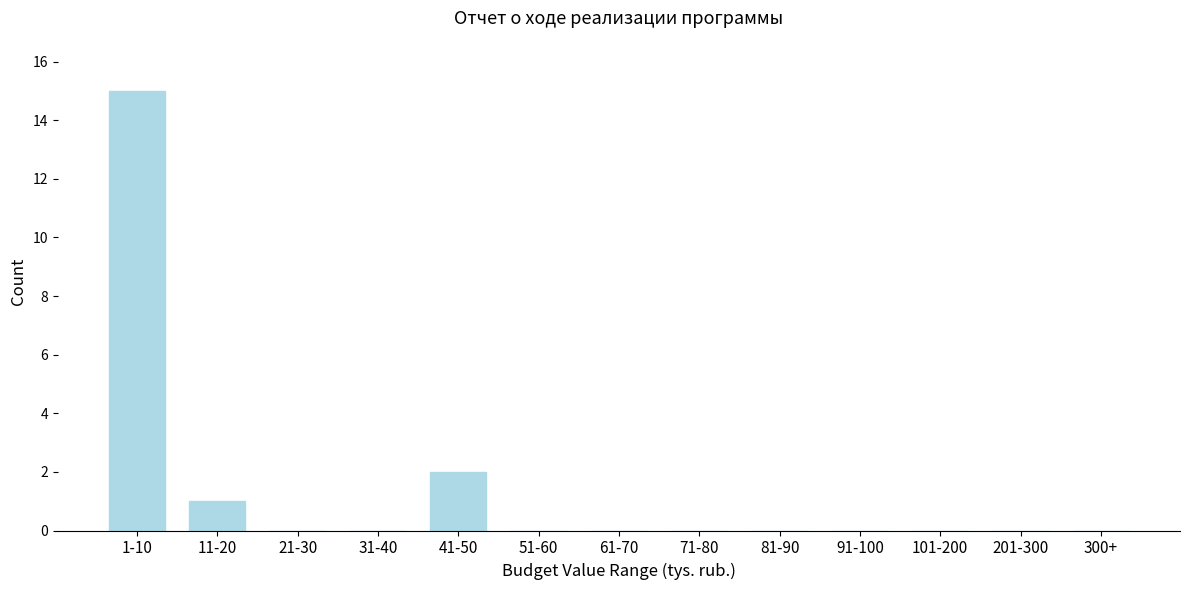

Reading left to right, what are all the values shown in this chart?

1-10=15	11-20=1	21-30=0	31-40=0	41-50=2	51-60=0	61-70=0	71-80=0	81-90=0	91-100=0	101-200=0	201-300=0	300+=0